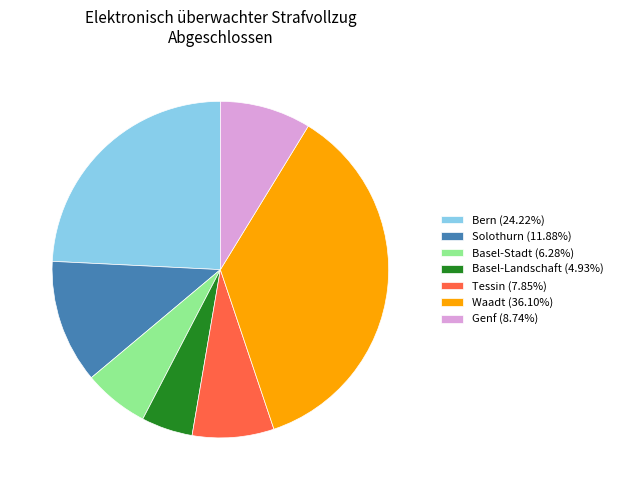

Is there a majority slice in this chart?

No